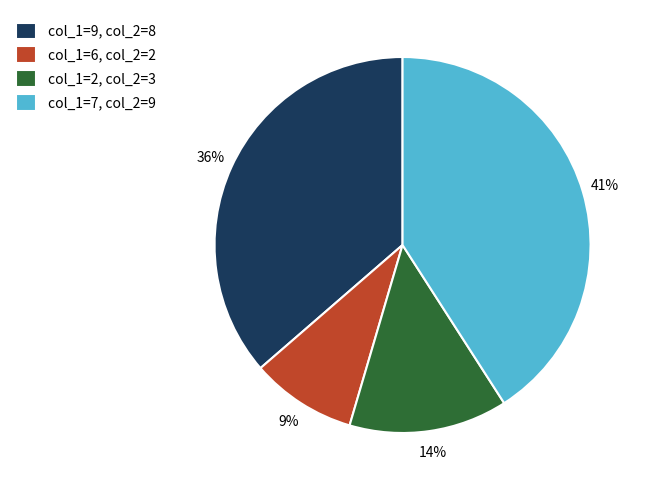

True or false: col_1=7, col_2=9 accounts for 41% of the total.

True